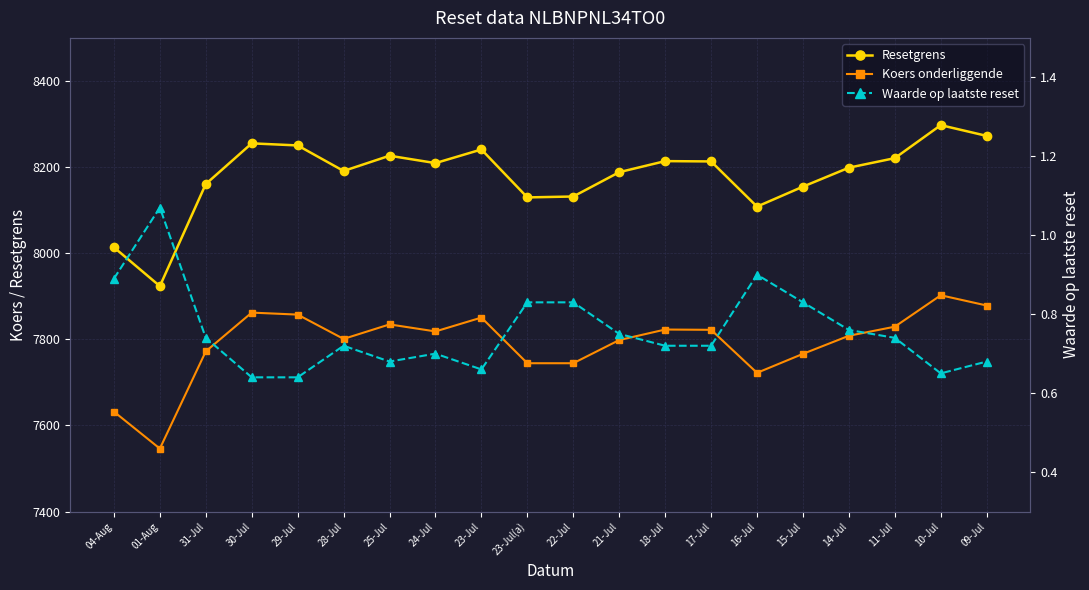

How many data points in Koers onderliggende are less than 7818?

10